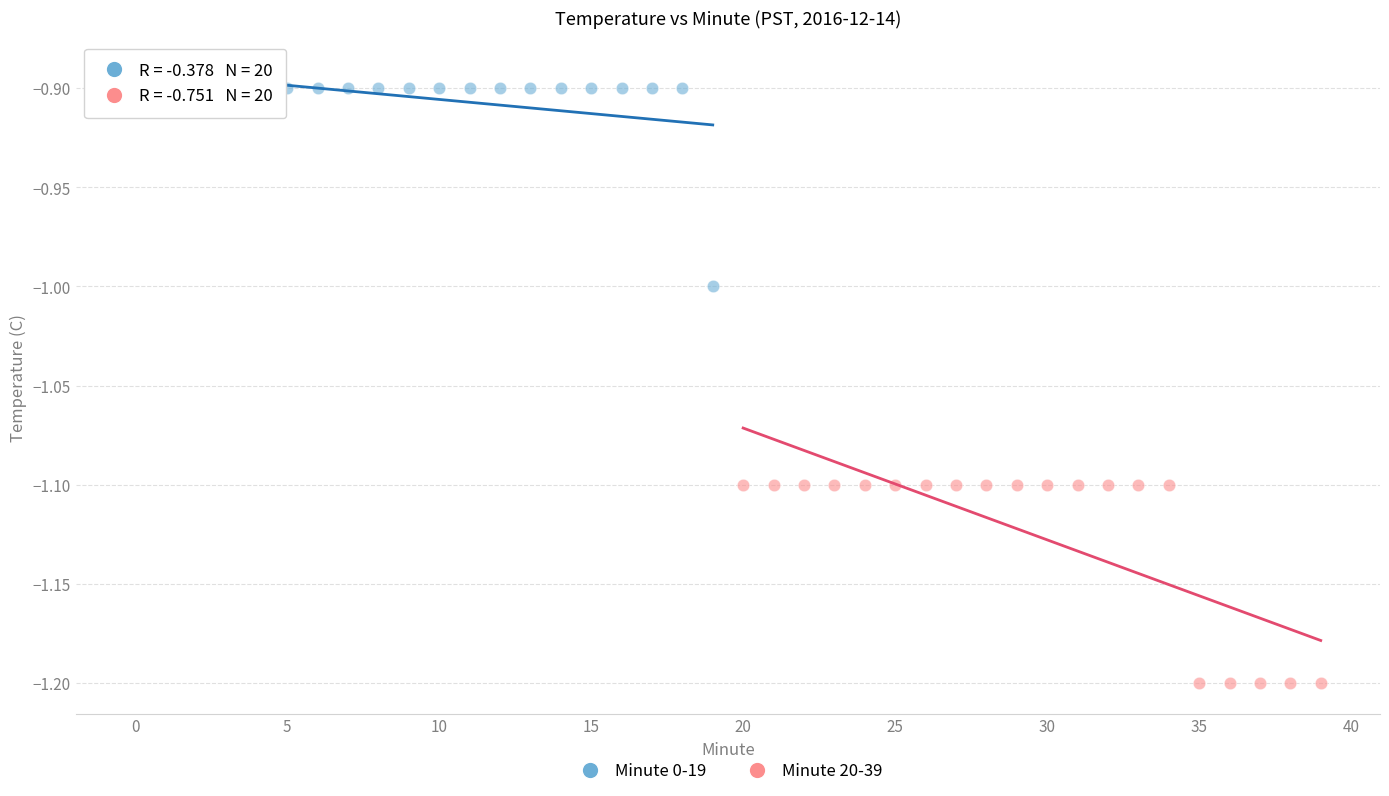

Which series contains the lowest Y value?

Minute 20-39